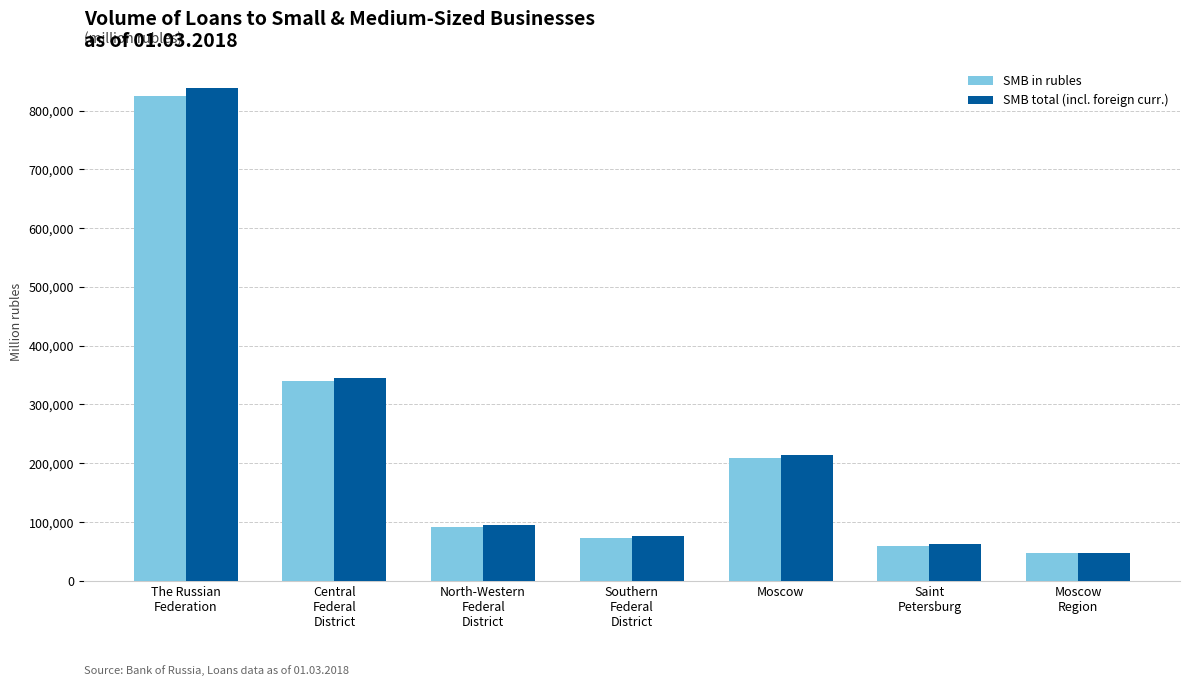

What is the label of the 6th bar from the left?

Saint
Petersburg